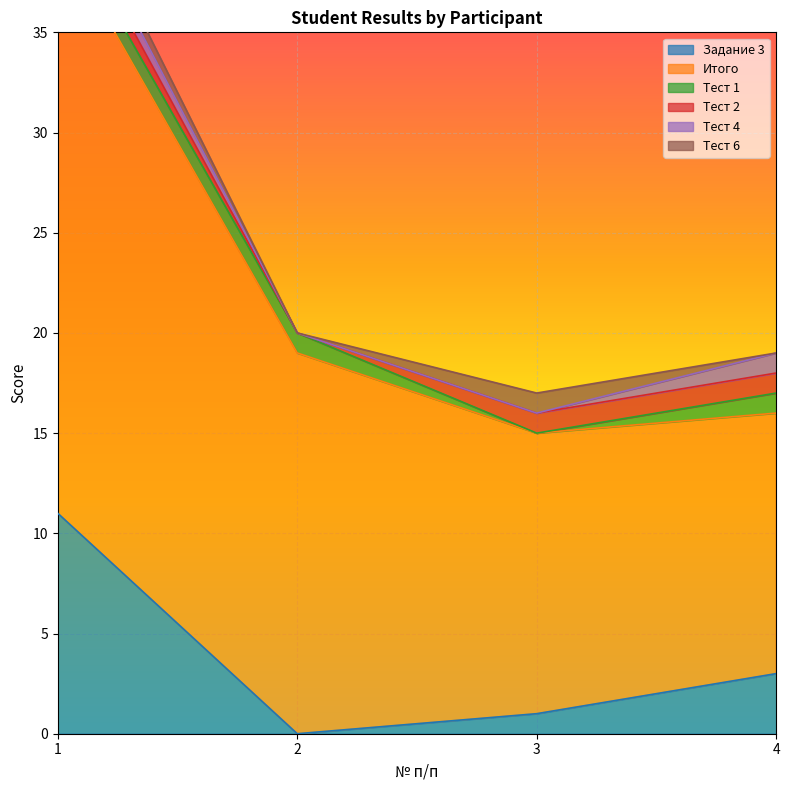

Which series changed the most between 1 and 3?

Итого